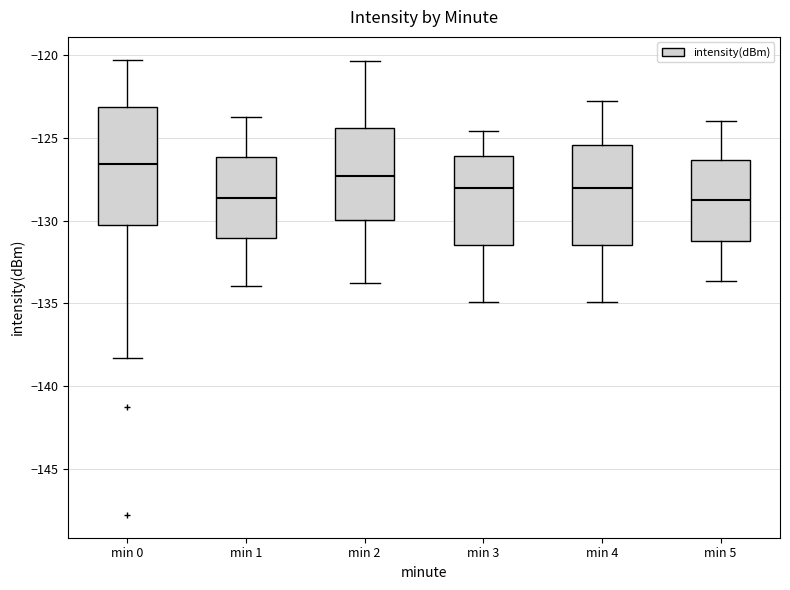

Which box has the highest median line?

min 0